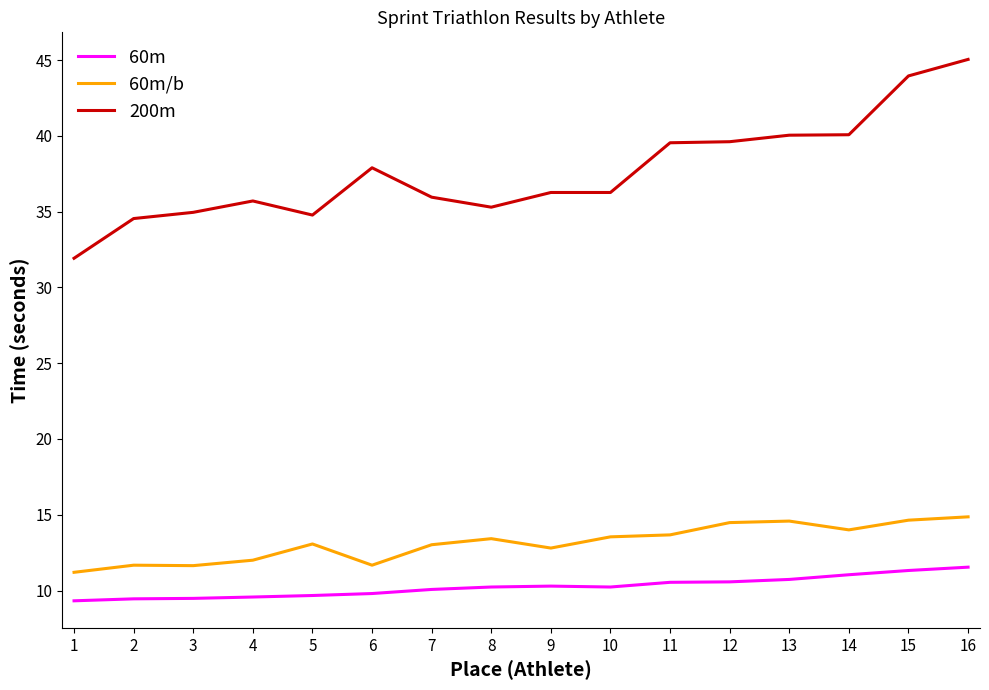

How many lines are shown in the chart?

3